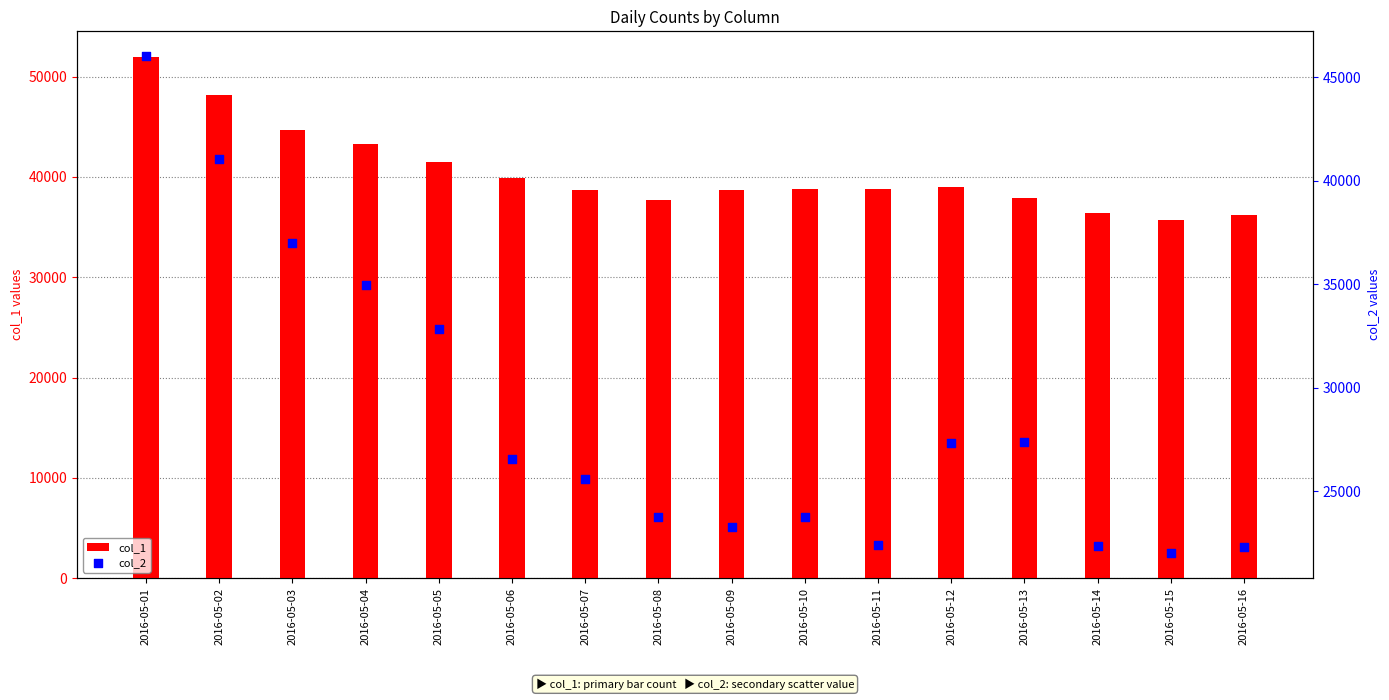

At how many categories does at least one series exceed 51556?

1